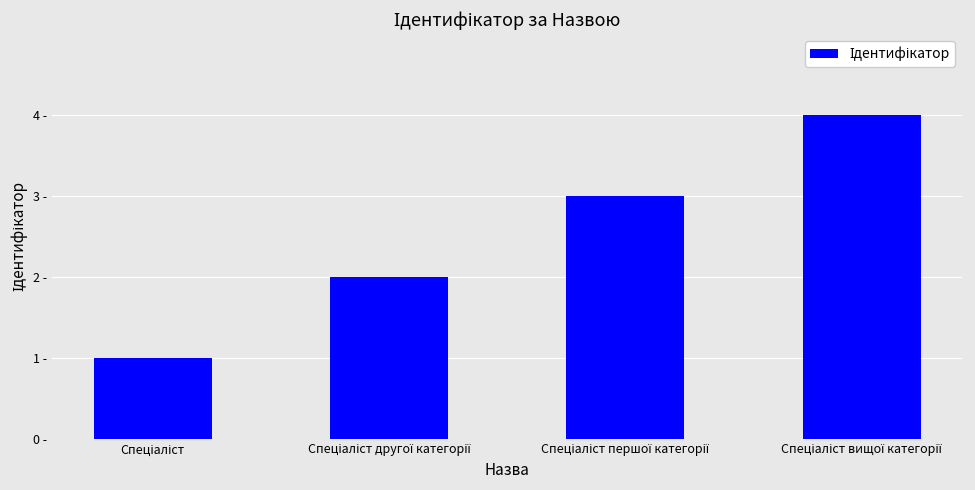

What is the label of the 3rd bar from the left?

Спеціаліст першої категорії